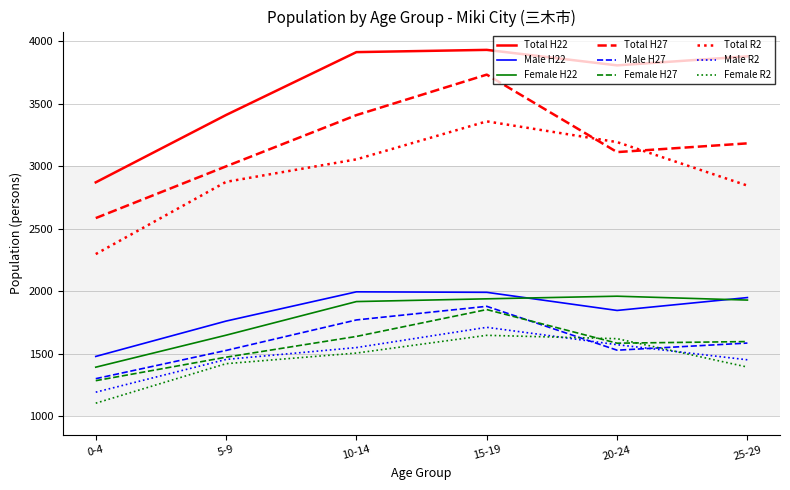

What is the spread (max minus min) of values at 10-14?

2408